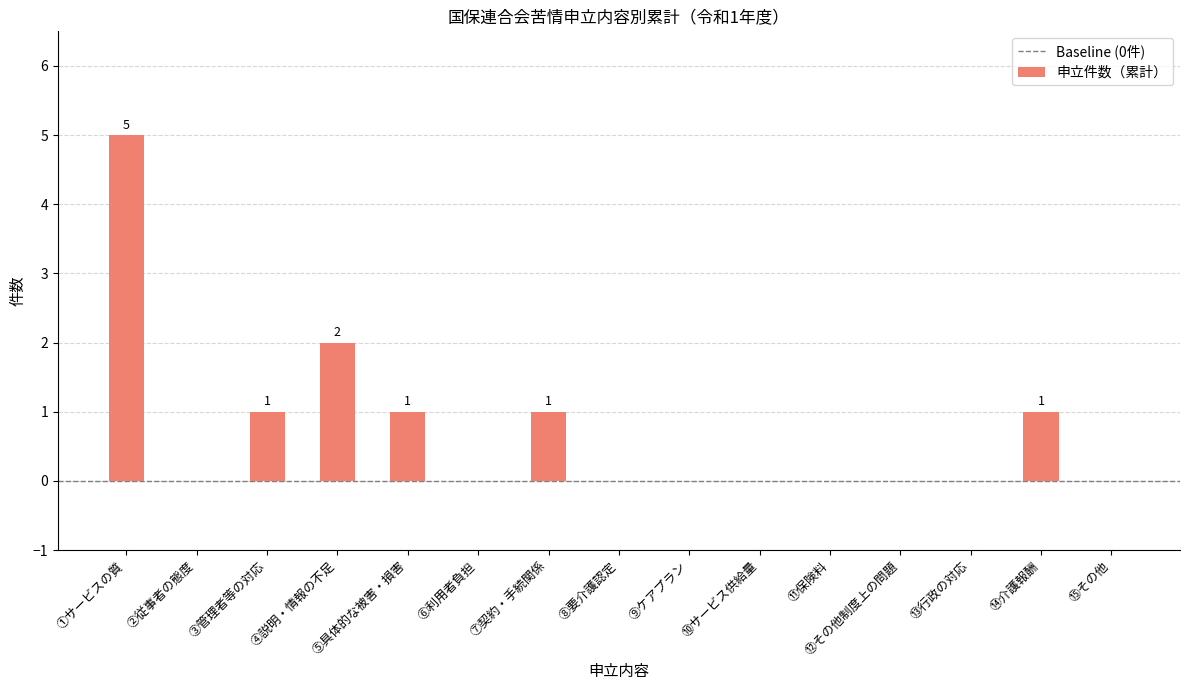

How many series are shown in this chart?

1